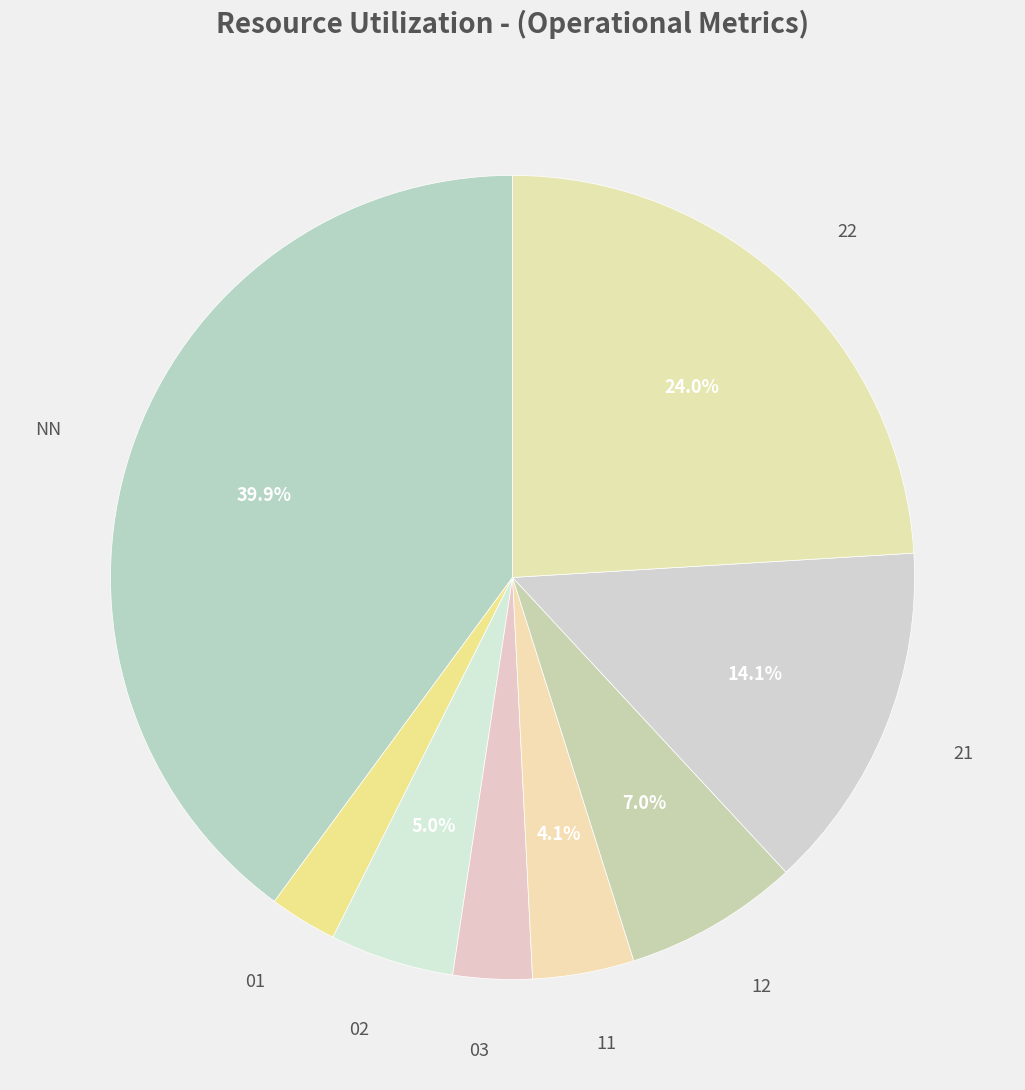

What is the largest slice in the pie chart?

NN